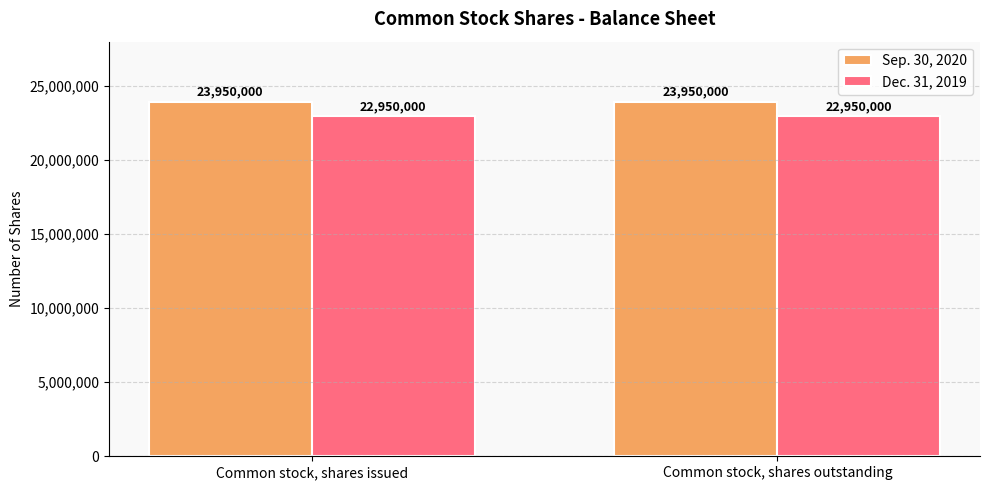

What value does the Dec. 31, 2019 series have at Common stock, shares outstanding?

22950000